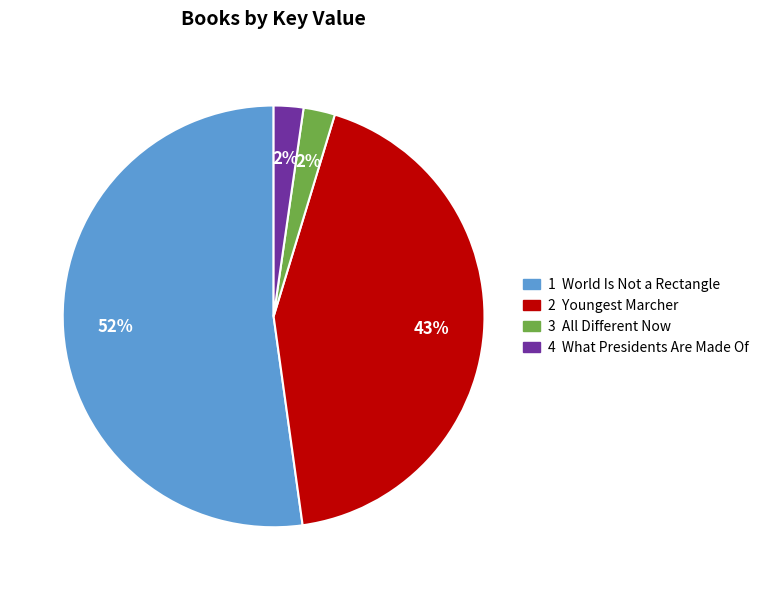

To the nearest percent, what is the average slice percentage?

25%